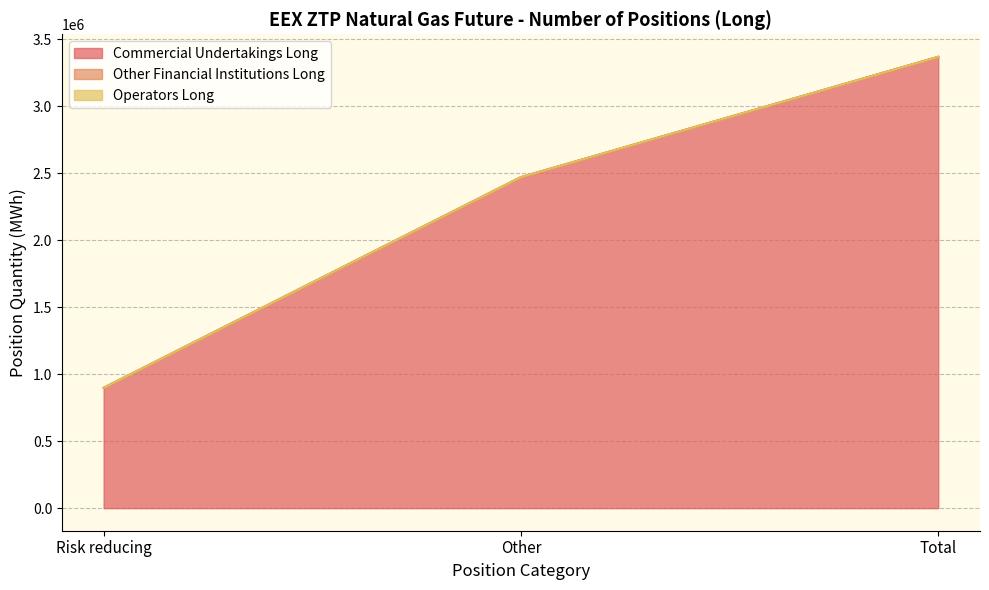

What is the spread (max minus min) of values at Other?

2471214